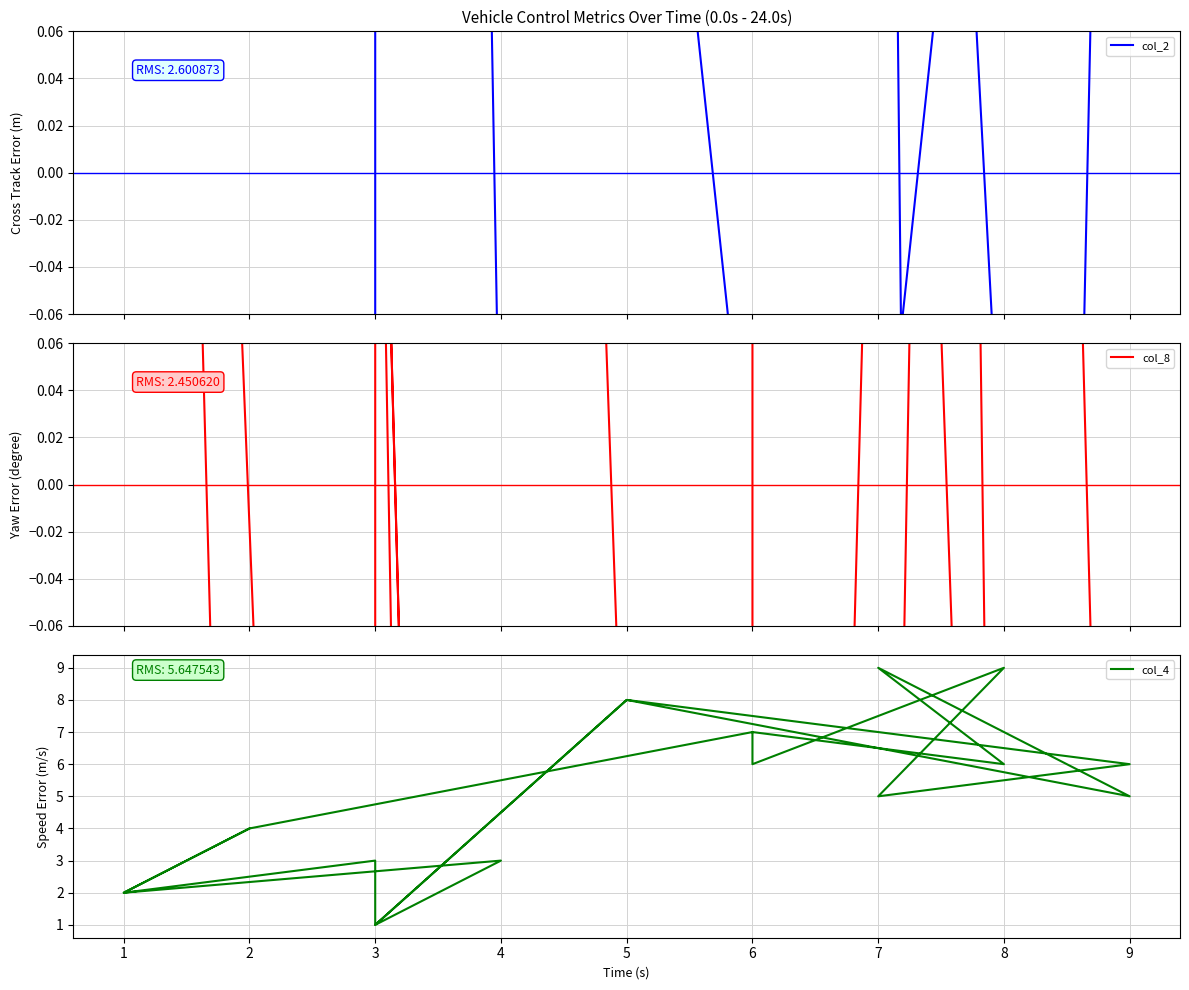

What is the value of the col_8 point at the 3rd from the left?

-2.7